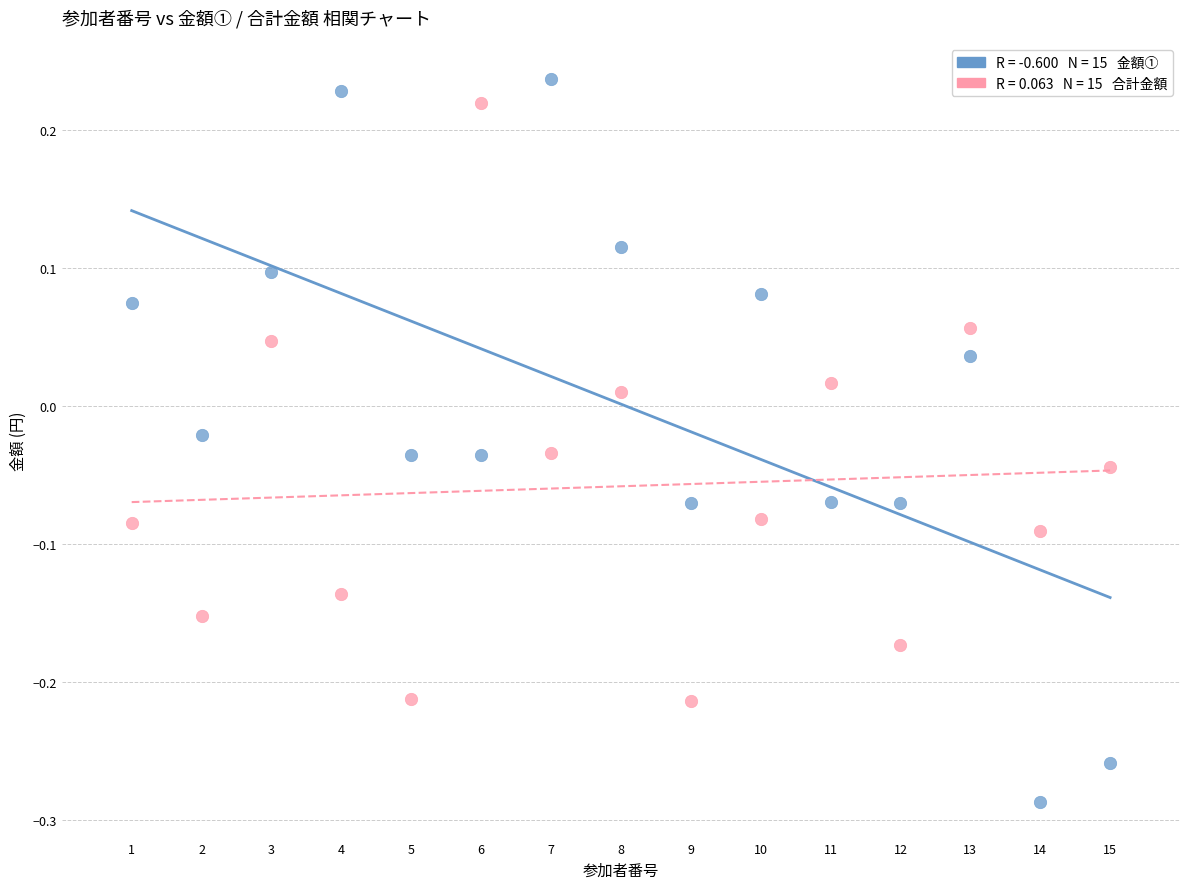

Across all data points, what is the range of Y values (max minus min)?

0.5